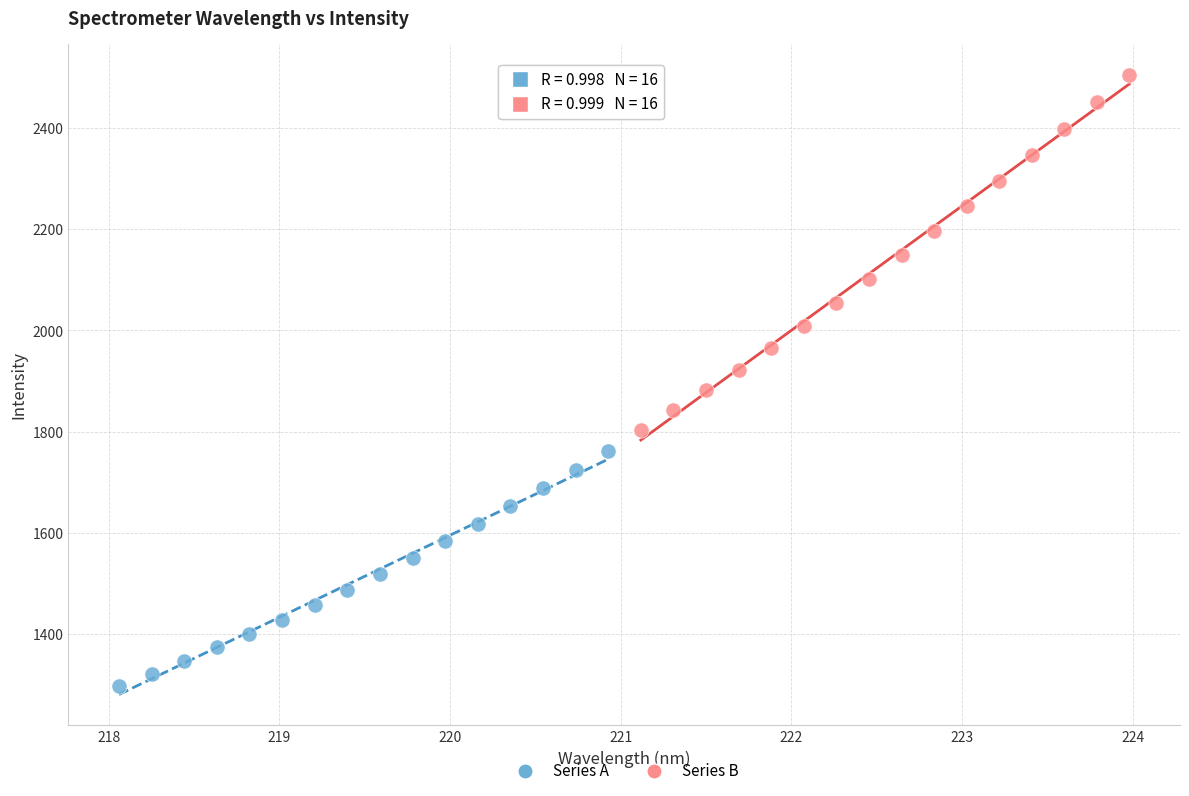

Which series reaches the minimum Y coordinate?

Series A